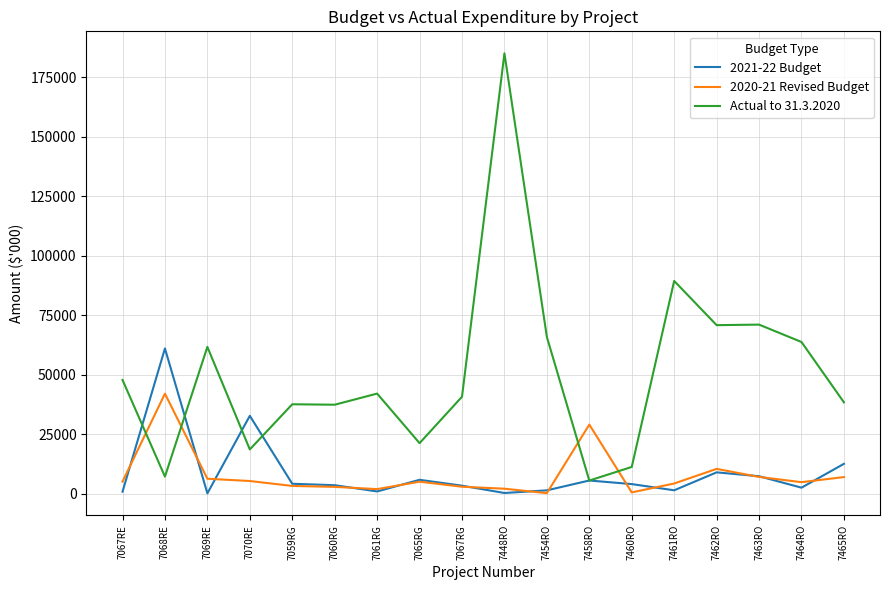

What position from the left is 7461RO?

14